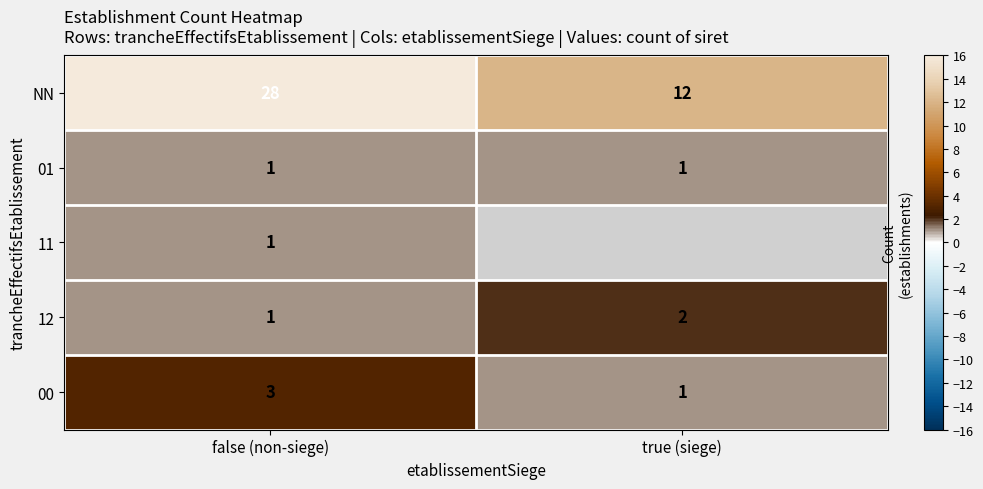

The value of 00 at false (non-siege) is 1. True or false?

False